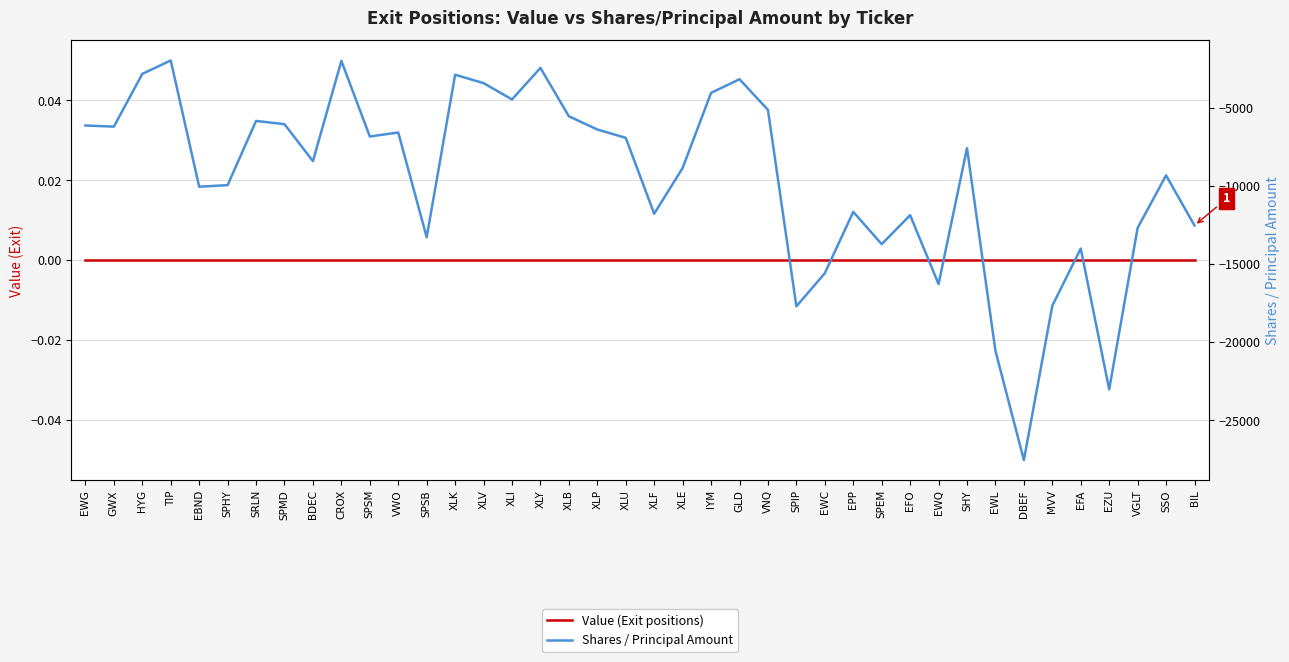

What is the difference between the second highest and minimum values in the Shares / Principal Amount series?

25537